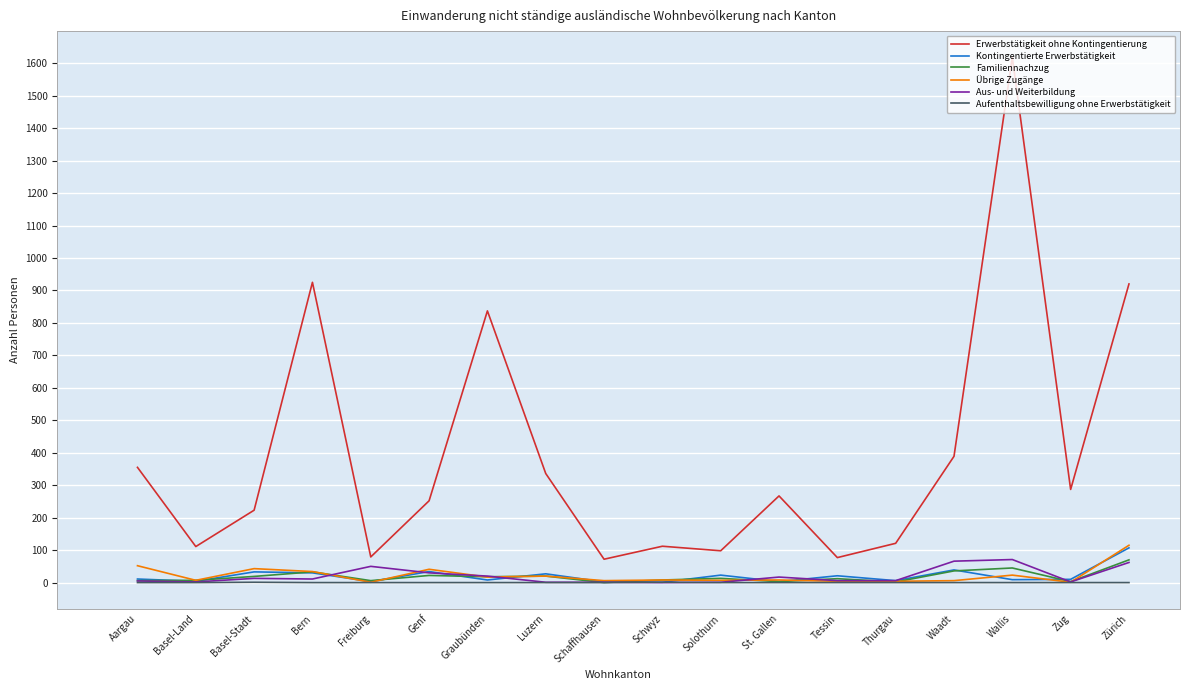

At which category does the chart reach its peak across all series?

Wallis